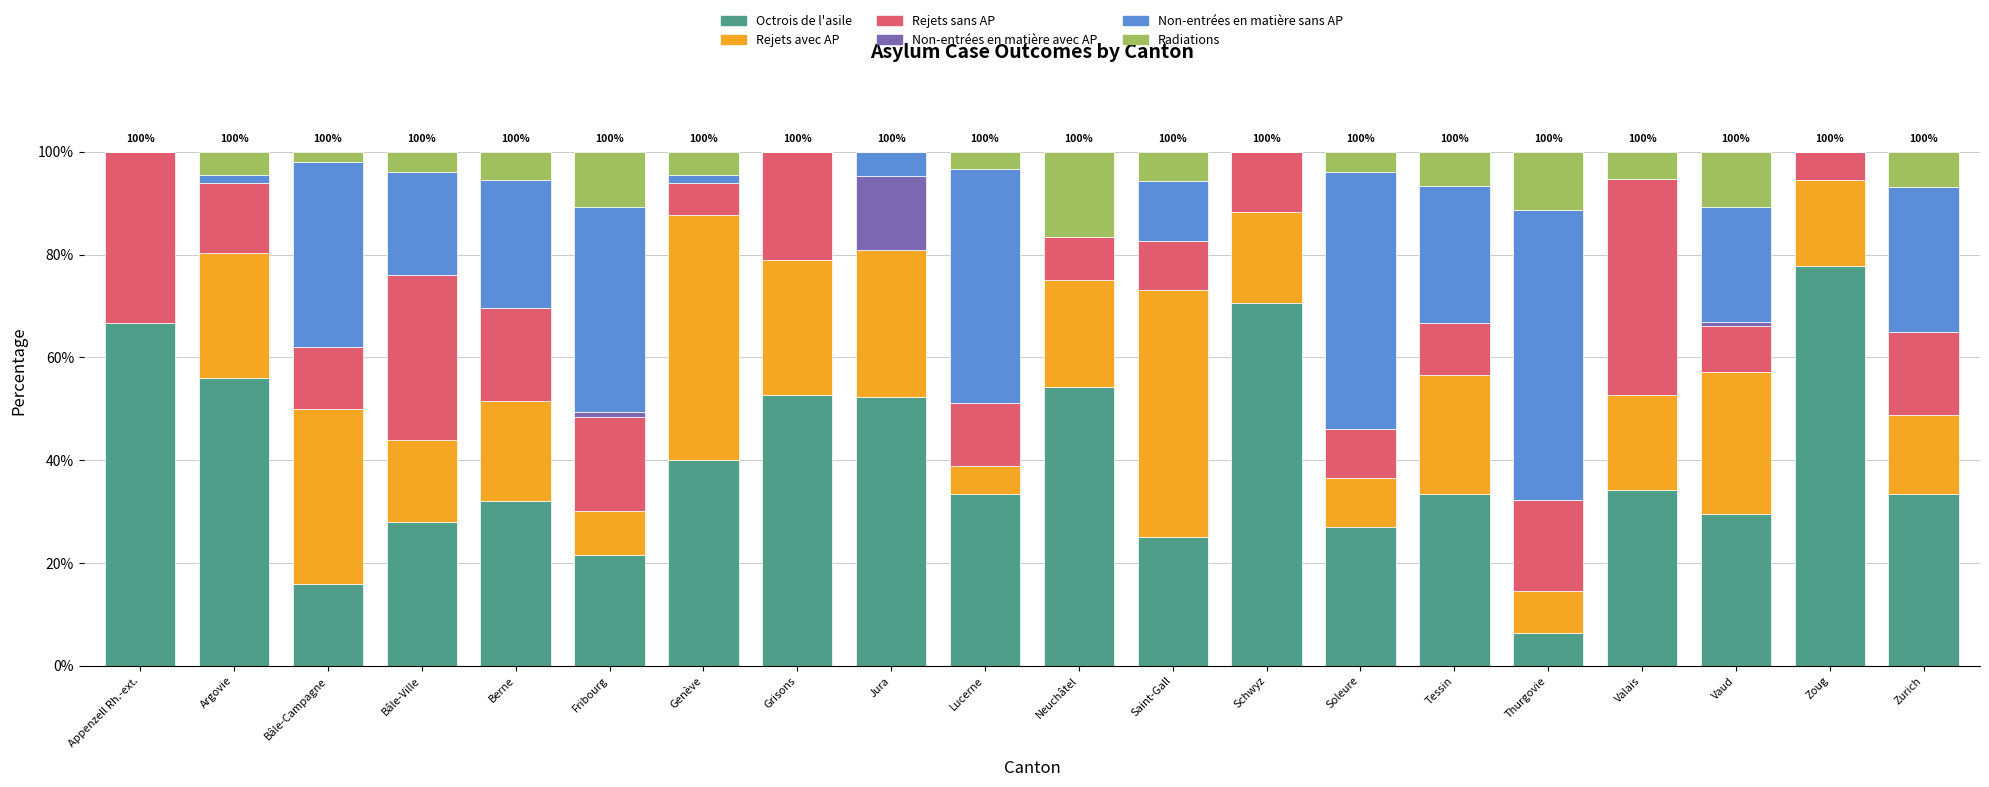

What is the total value across all series at Thurgovie?

100.0